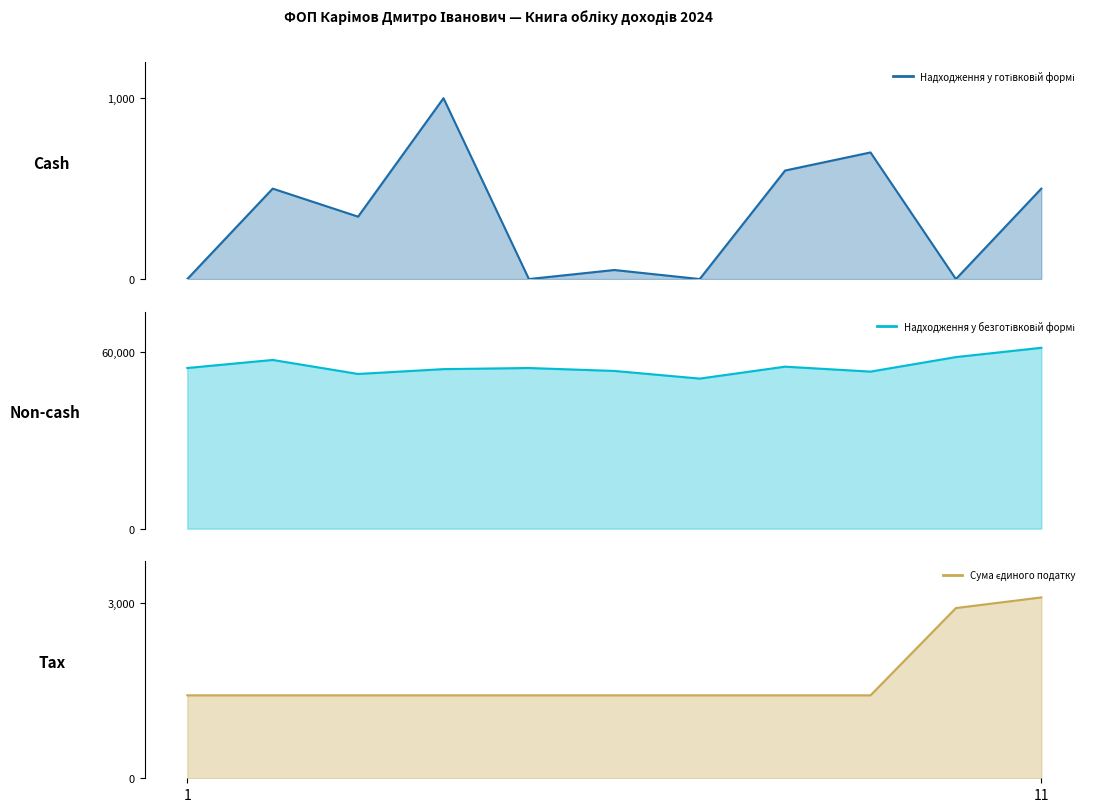

What is the maximum value shown in the chart?

61438.4